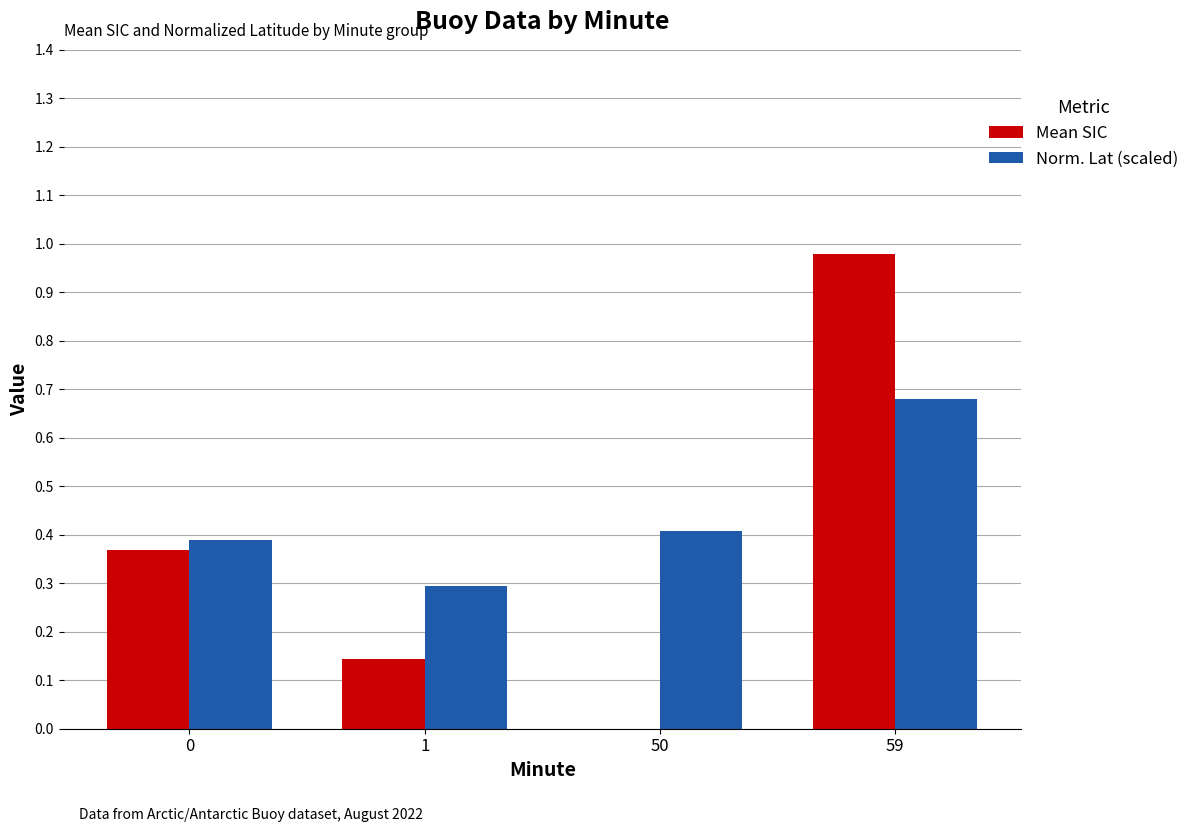

Which series has the largest total across all categories?

Norm. Lat (scaled)